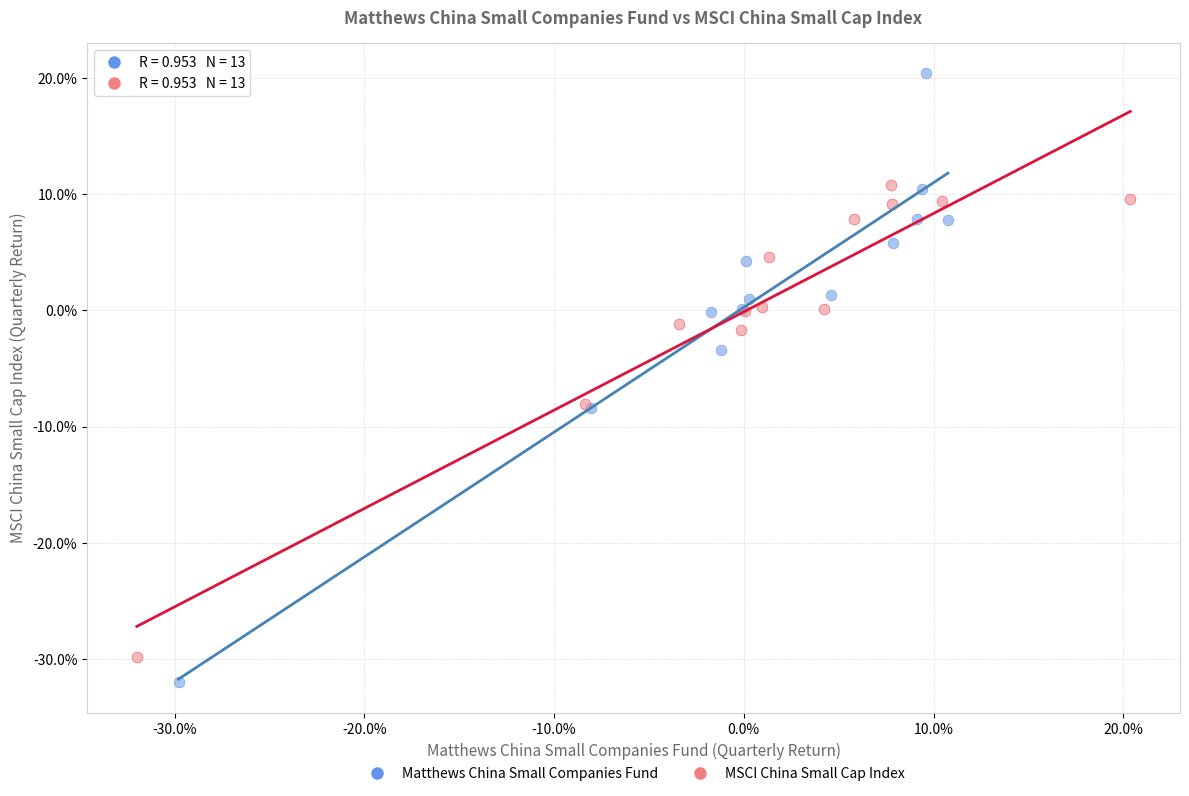

Which series reaches the minimum Y coordinate?

Matthews China Small Companies Fund